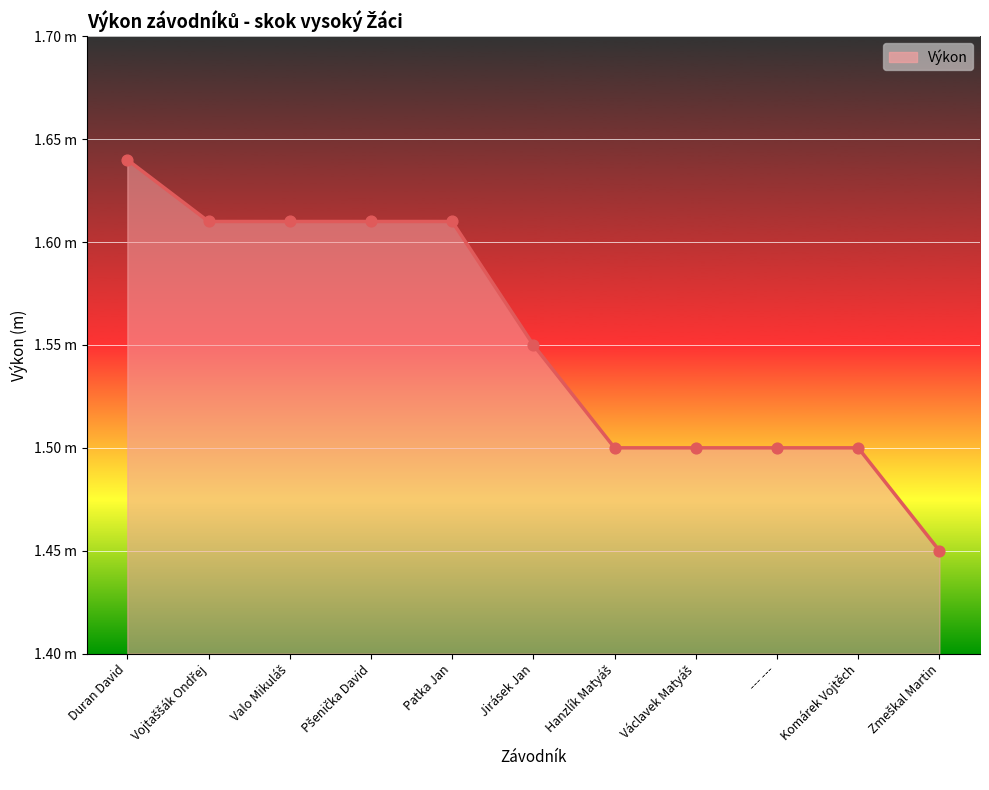

What is the ratio of the value at Jirásek Jan to the value at --- ---?

1.0